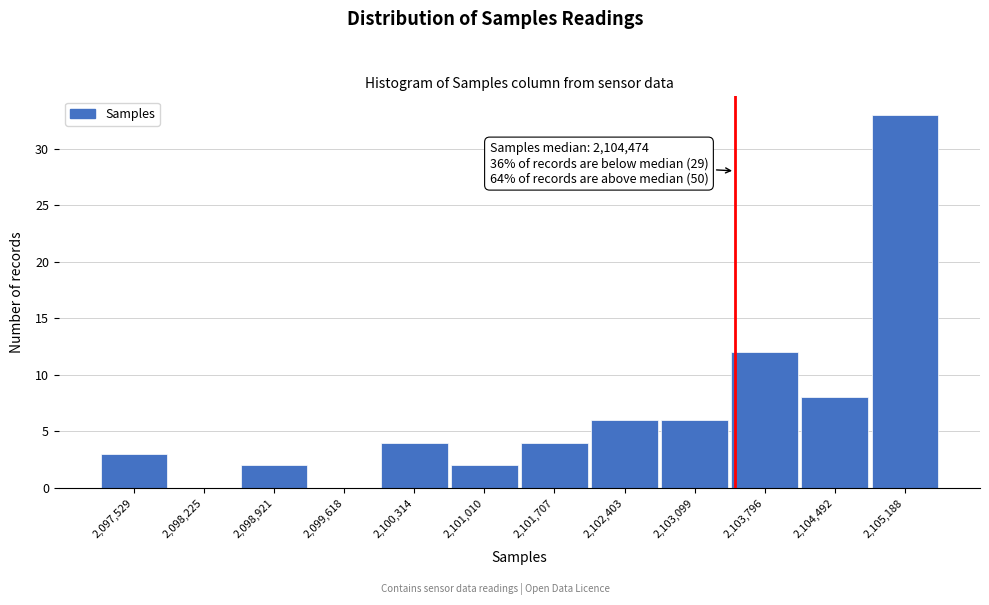

Which range on the x-axis has the tallest bar?

2104800 to 2105500